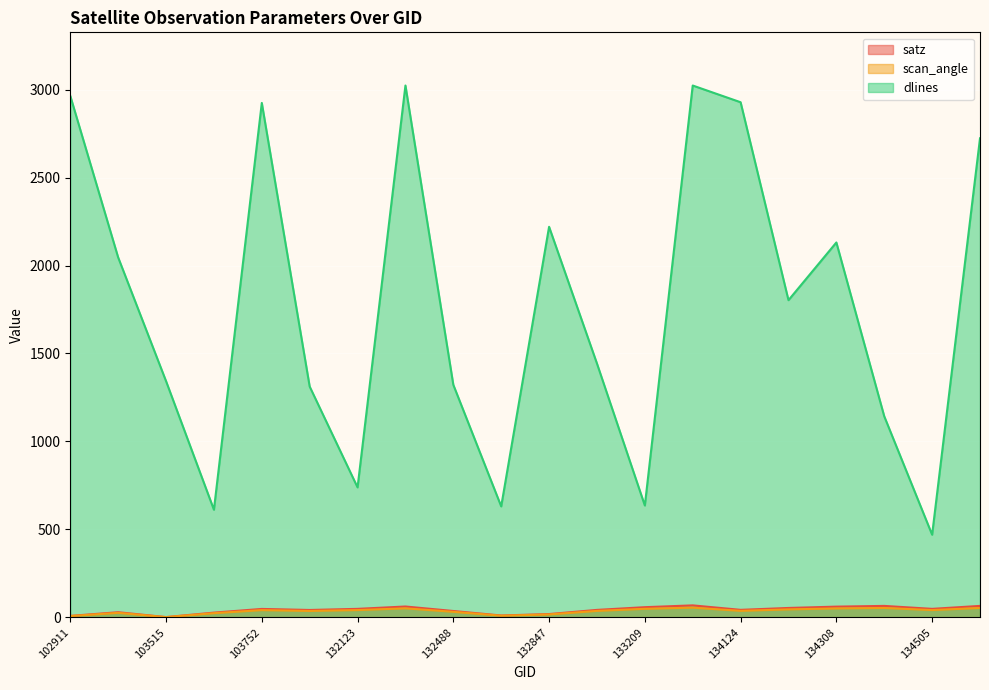

How many lines are shown in the chart?

3